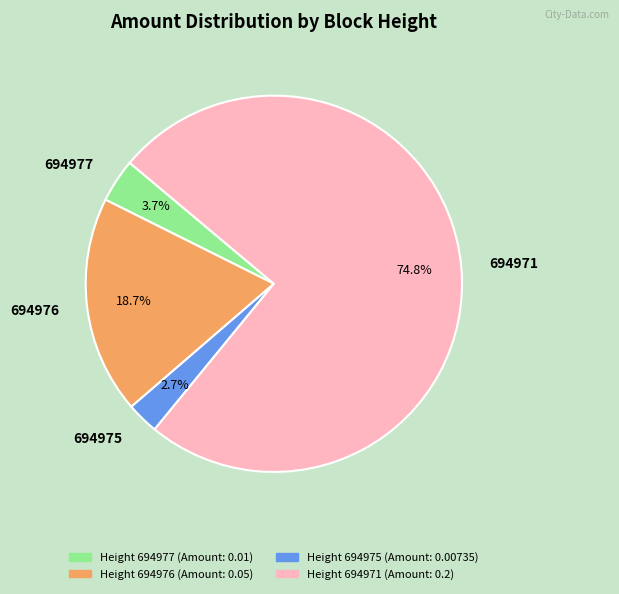

What is the largest slice in the pie chart?

694971